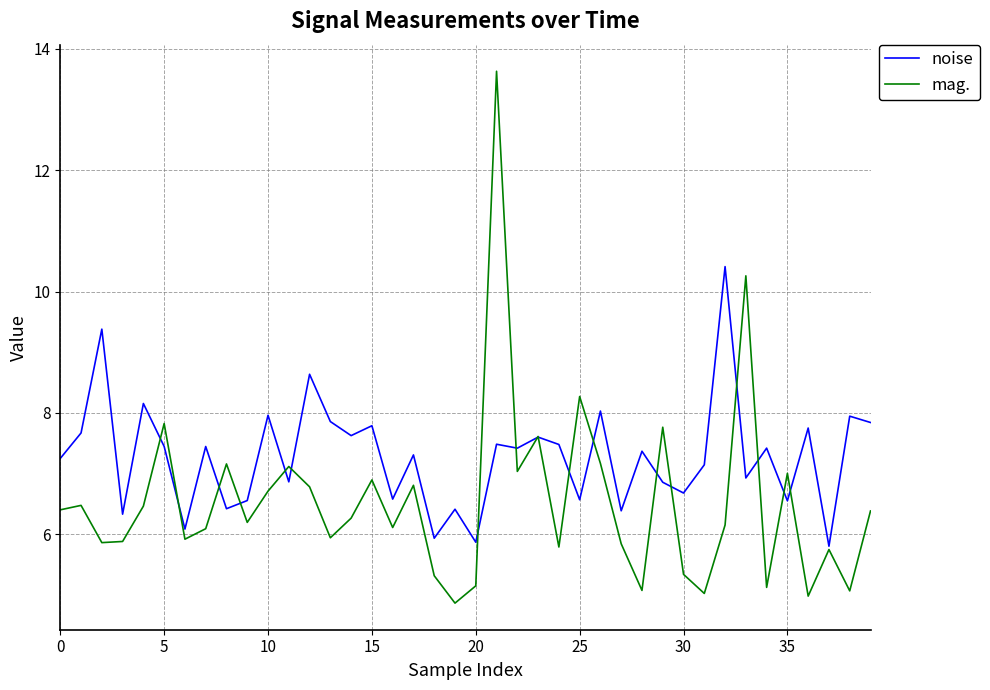

Which series has the largest total across all categories?

noise